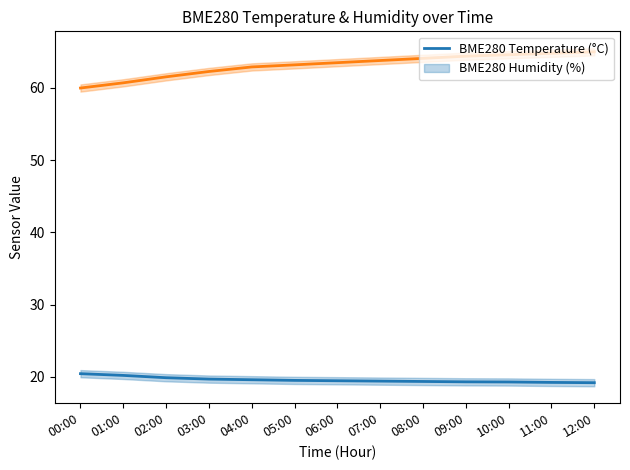

Reading left to right, list all the values displayed in this chart.

BME280_temperature: 00:00=20.4	01:00=20.2	02:00=19.9	03:00=19.7	04:00=19.6	05:00=19.5	06:00=19.4	07:00=19.4	08:00=19.4	09:00=19.3	10:00=19.3	11:00=19.2	12:00=19.2
BME280_humidity: 00:00=60.0	01:00=60.7	02:00=61.5	03:00=62.3	04:00=62.9	05:00=63.2	06:00=63.5	07:00=63.8	08:00=64.1	09:00=64.4	10:00=64.6	11:00=64.8	12:00=65.0